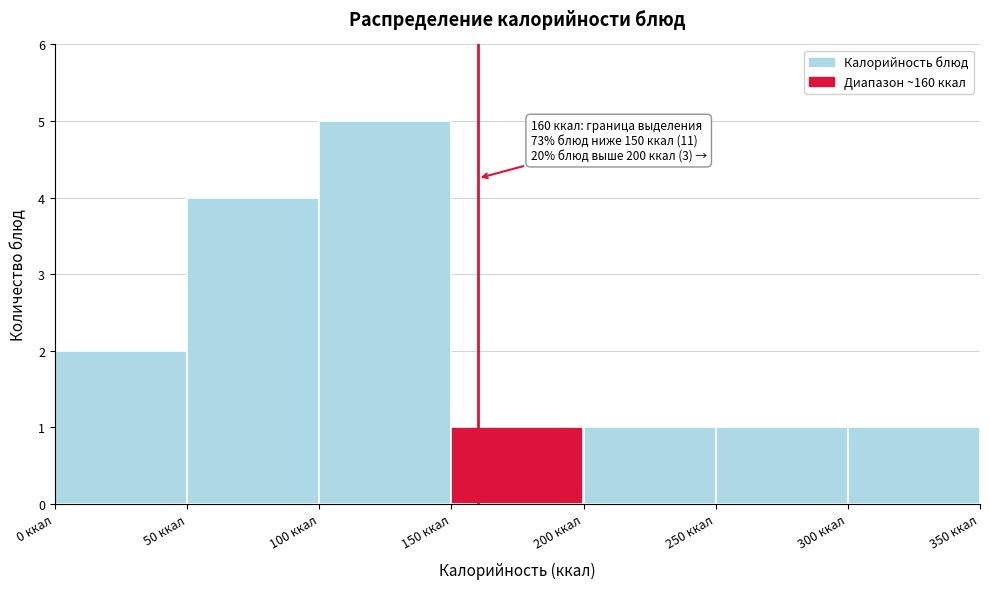

Over which range of the x-axis is the bar tallest?

100 to 150